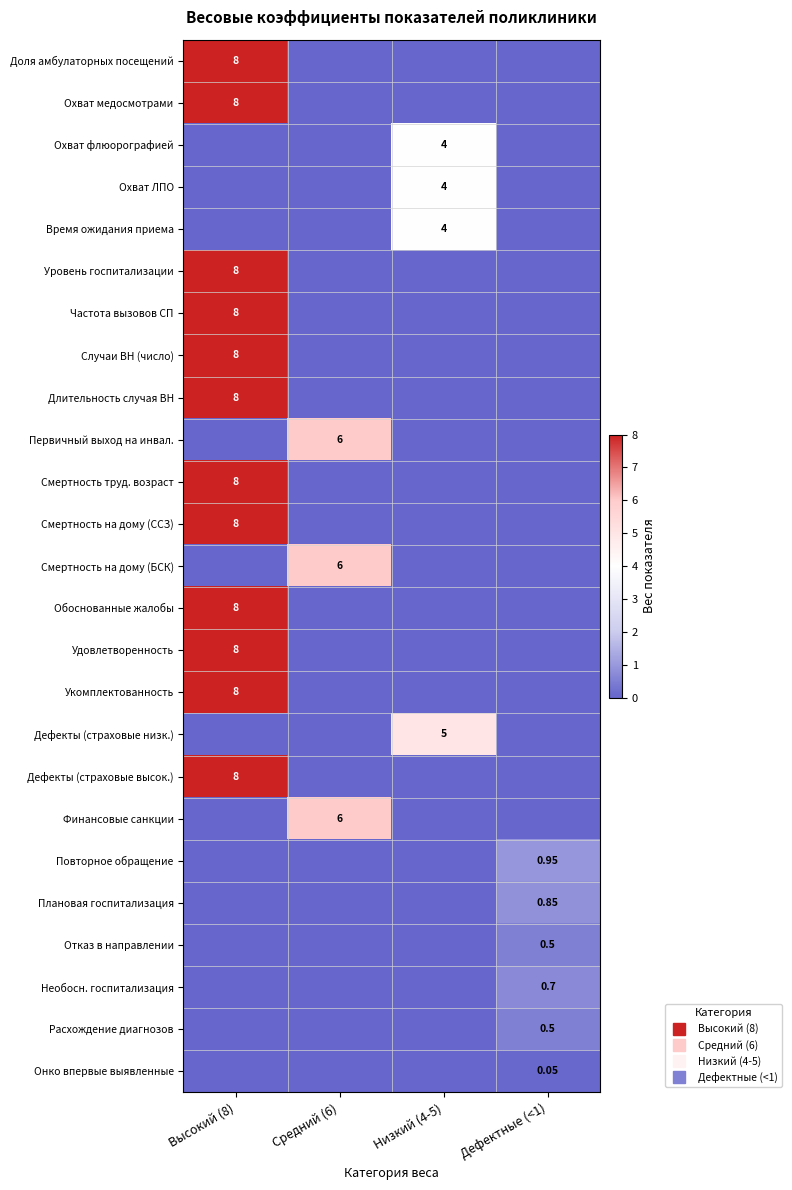

True or false: Охват ЛПО has a value of 2.3 at Средний (6).

False